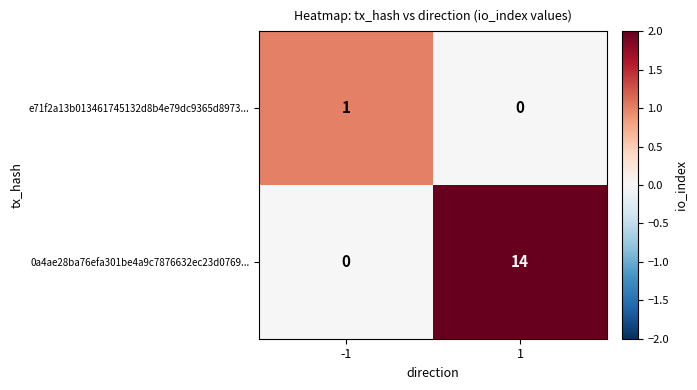

The 0a4ae28ba76efa301be4a9c7876632ec23d0769... series shows 14 at 1. True or false?

True